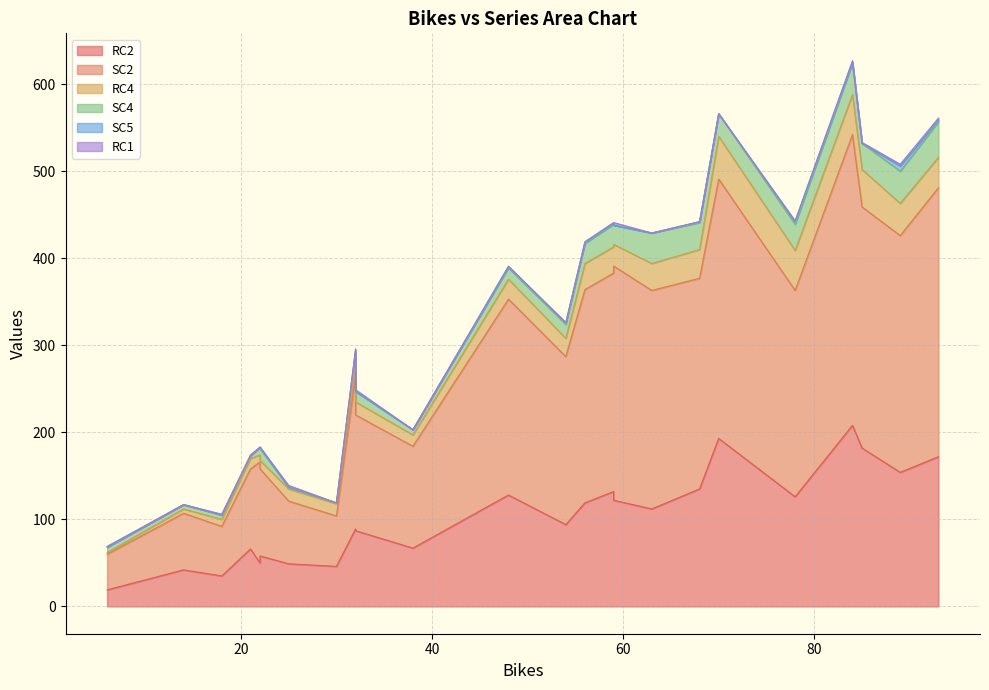

How many data points does each series have?

24